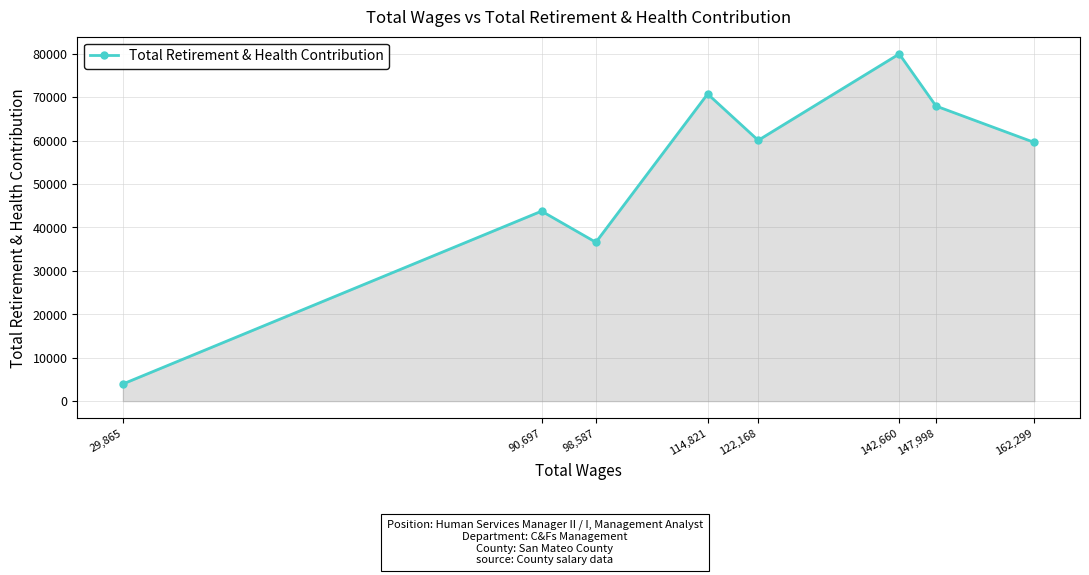

Which has a higher value, 122,168 or 98,587?

122,168